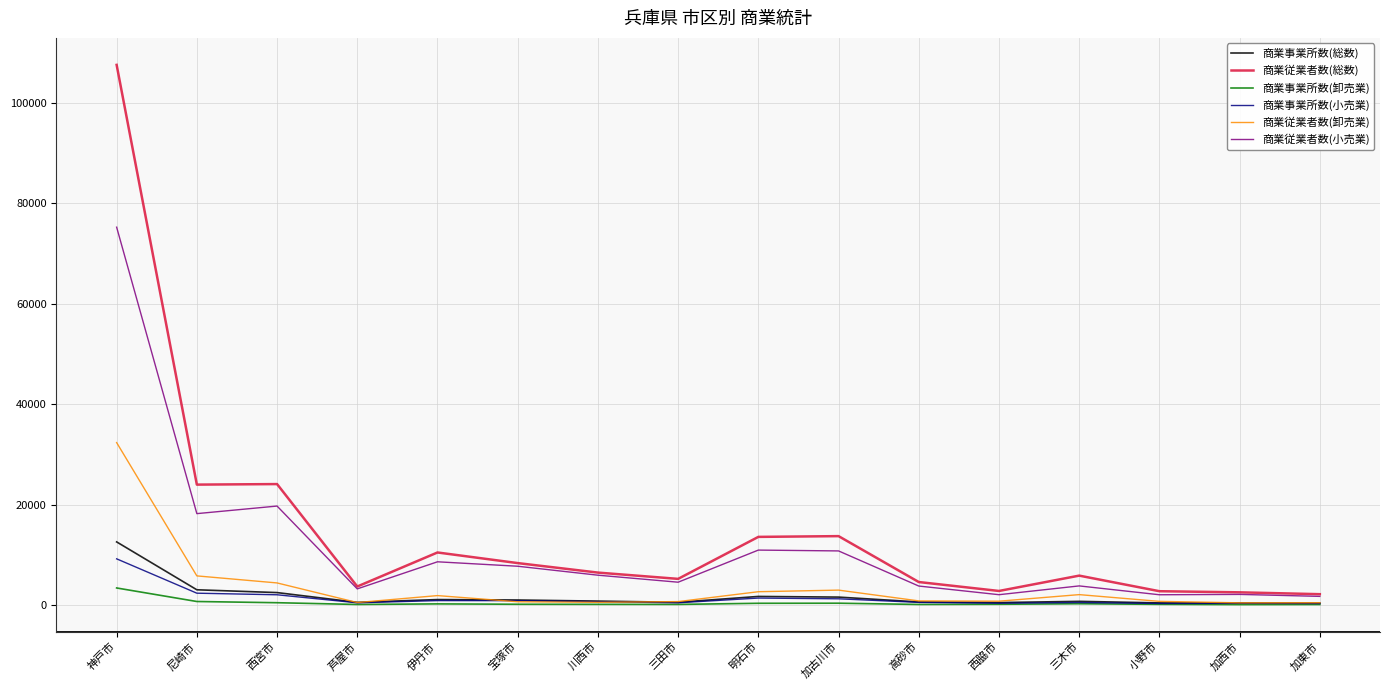

What is the maximum value shown in the chart?

107616